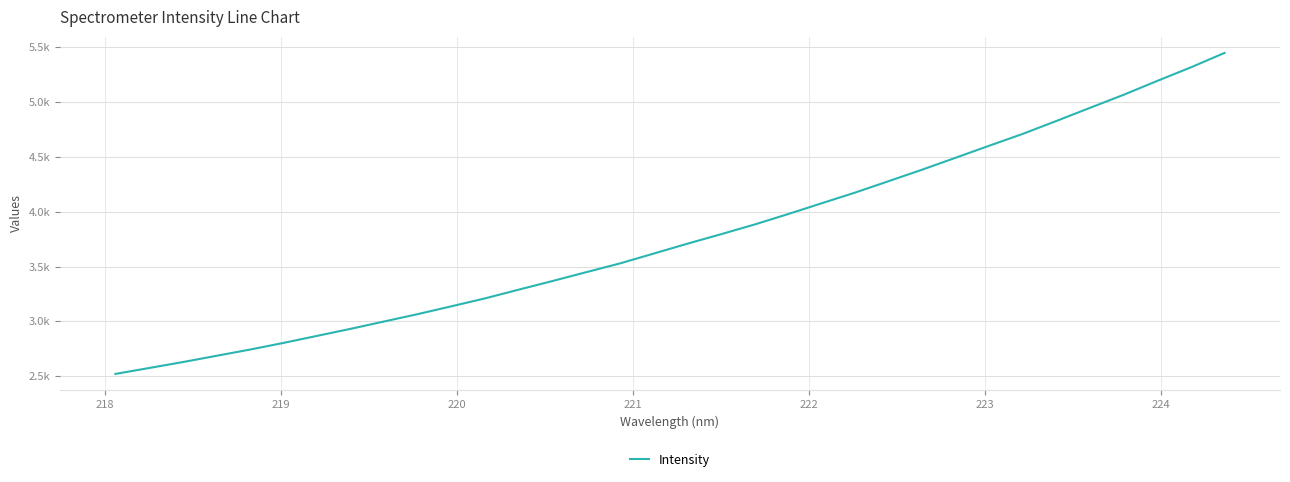

Is this an area chart (filled region under the line)?

No